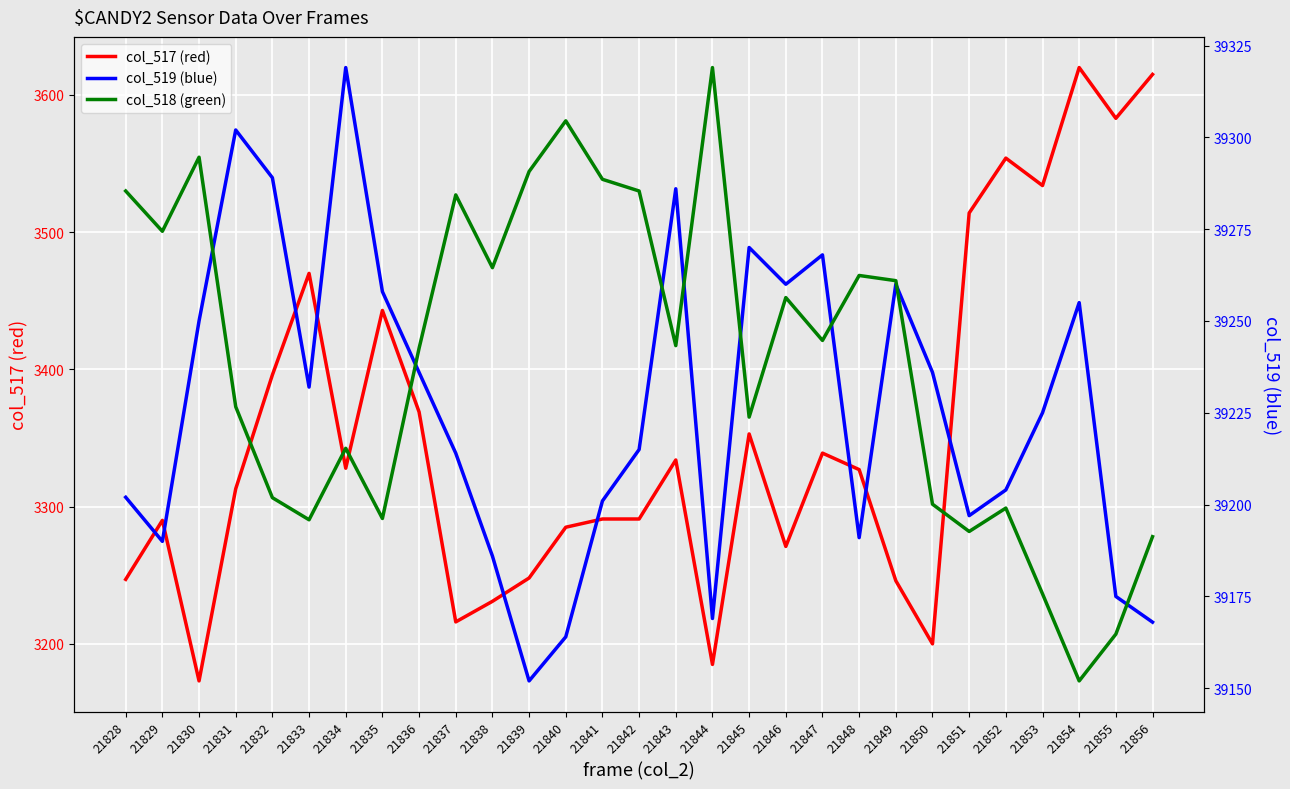

Which has a higher value, 21840 or 21855?

21855